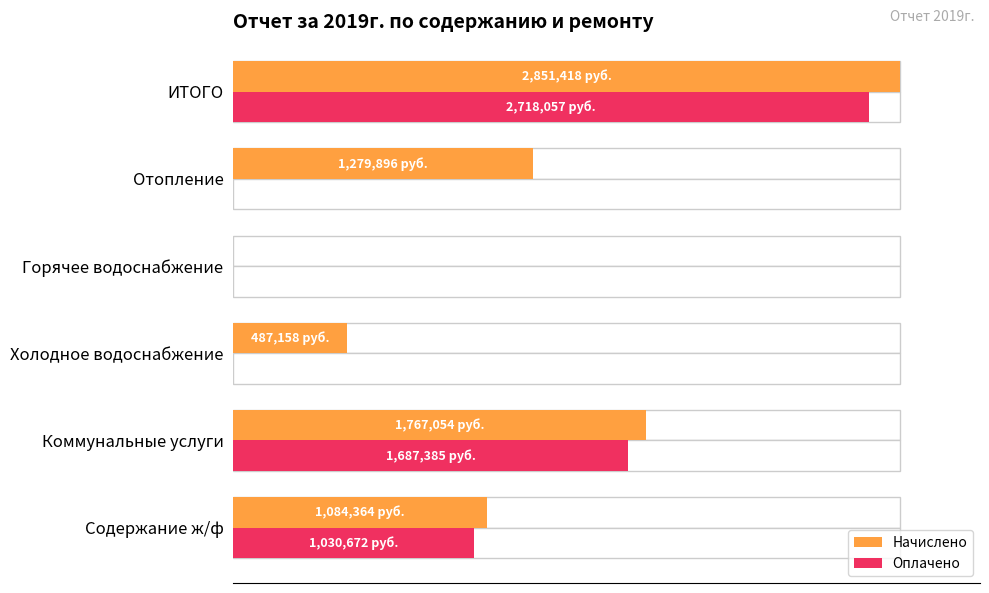

Reading left to right, transcribe all the data shown in this chart.

Начислено: 1084363.6	1767054.1	487158.4	0.0	1279895.7	2851417.8
Оплачено: 1030672.1	1687385.0	0.0	0.0	0.0	2718057.0